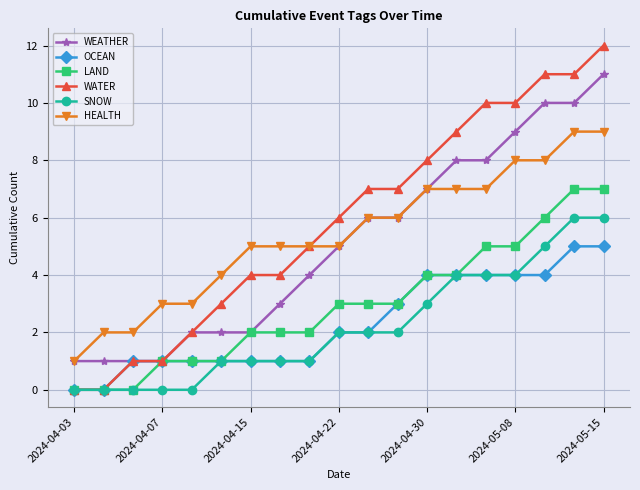

Count the number of data series in this chart.

6